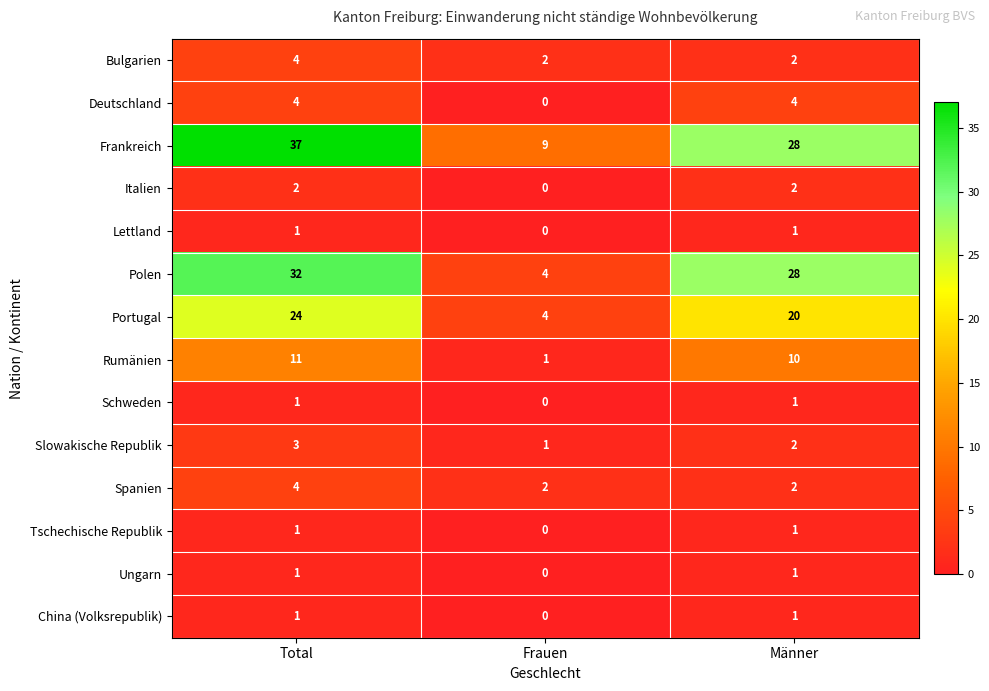

What is the maximum value shown in the chart?

37